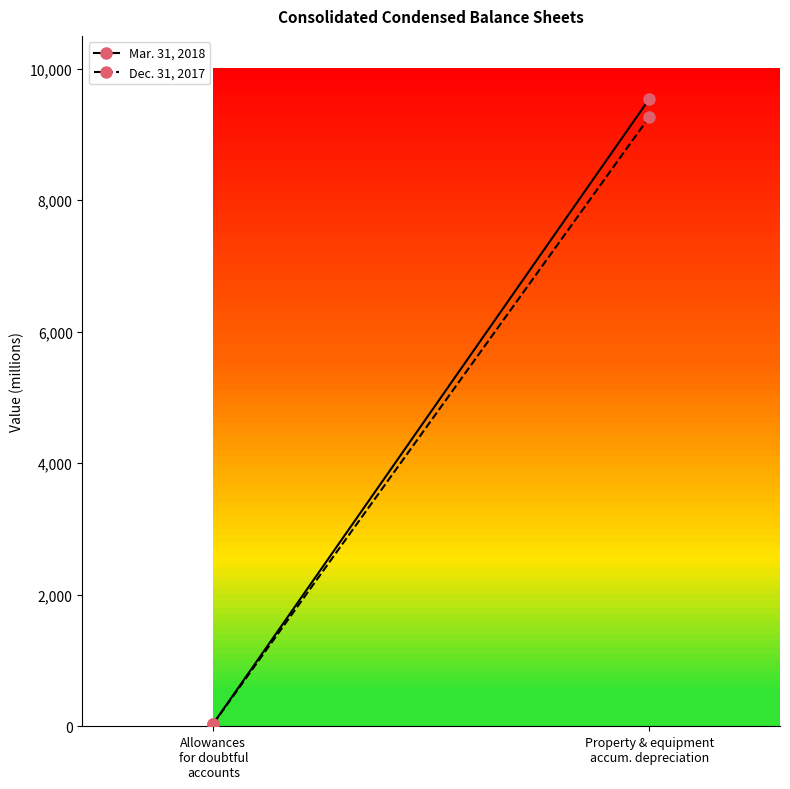

The Dec. 31, 2017 series shows 13902.3 at Property & equipment
accum. depreciation. True or false?

False